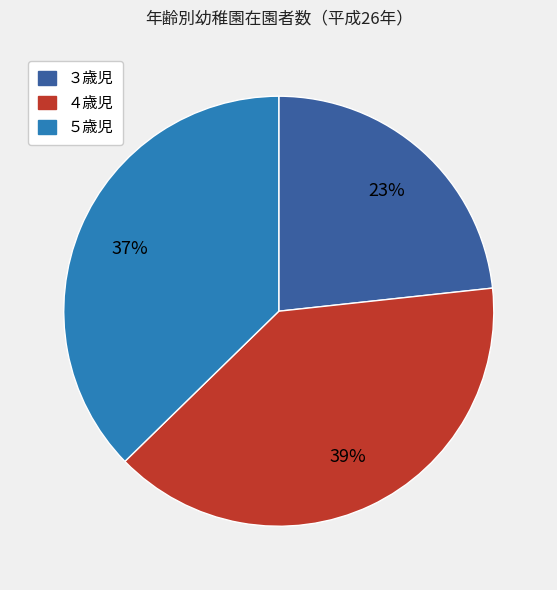

What is the ratio of the value at ５歳児 to the value at ４歳児?

0.9